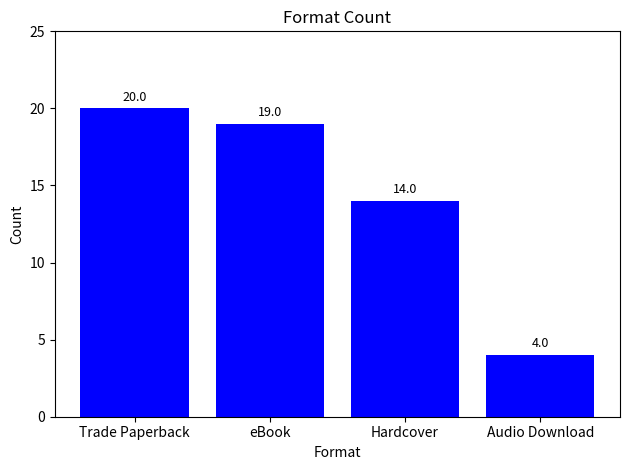

List the labels in order of value, smallest first.

Audio Download, Hardcover, eBook, Trade Paperback